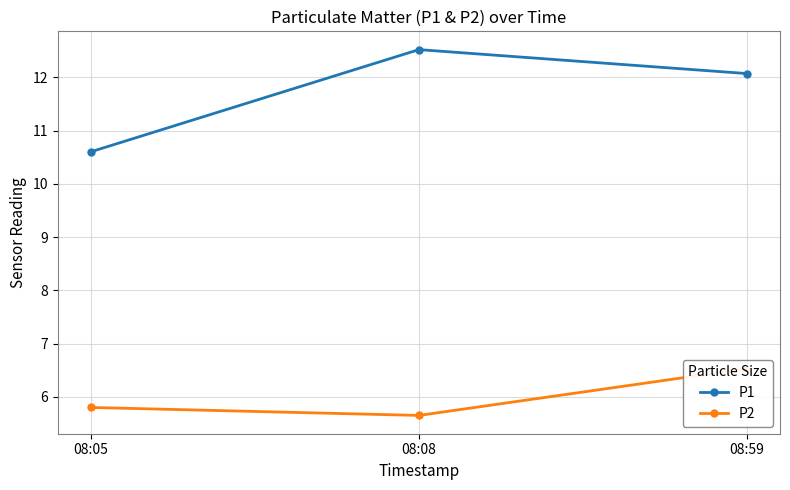

Is the value of P2 at 08:05 greater than the value of P1 at 08:08?

No